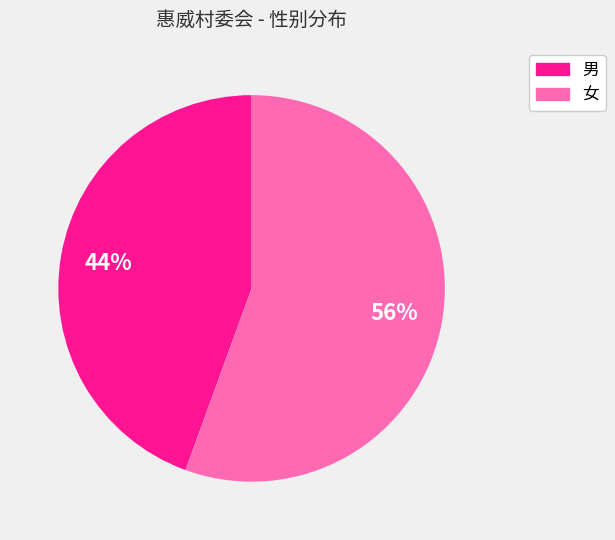

Count the number of slices in the pie.

2